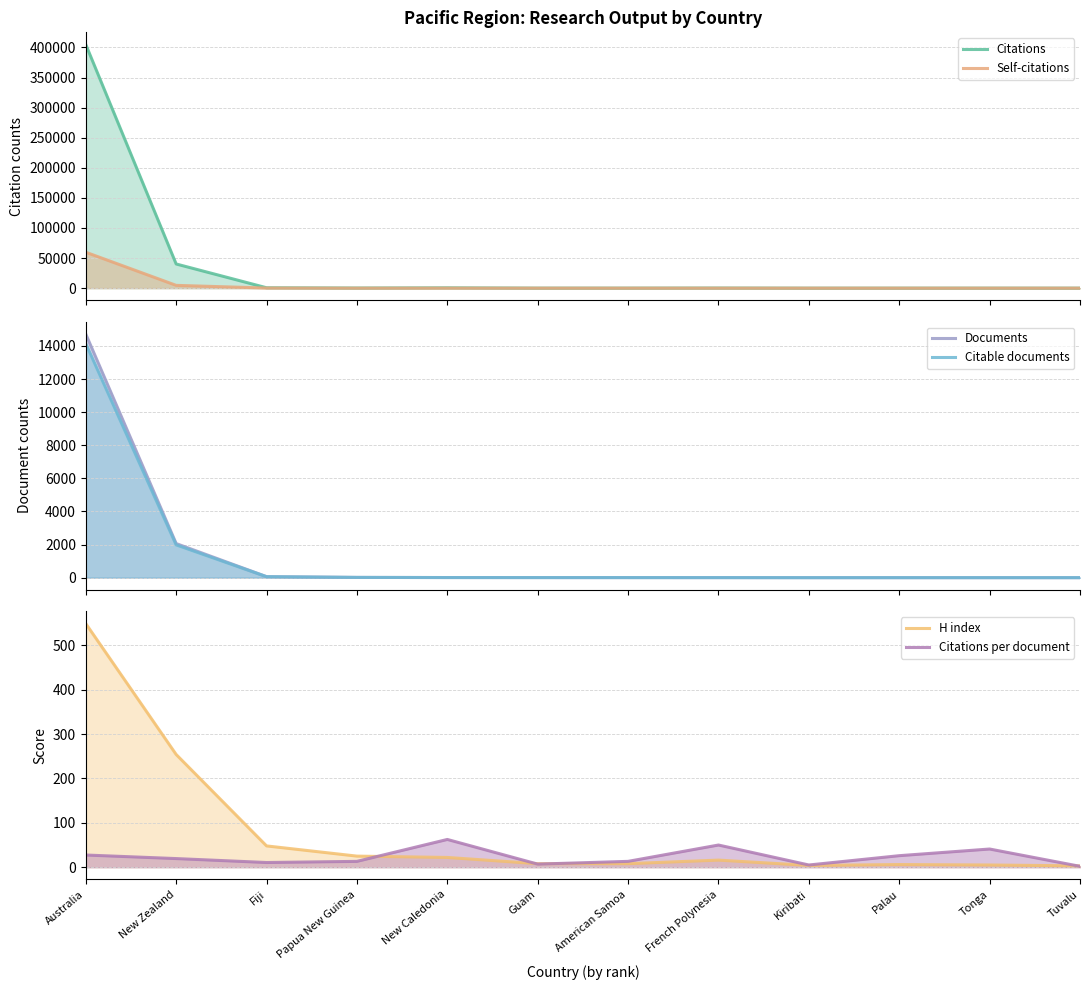

What is the label of the 7th point from the left?

American Samoa